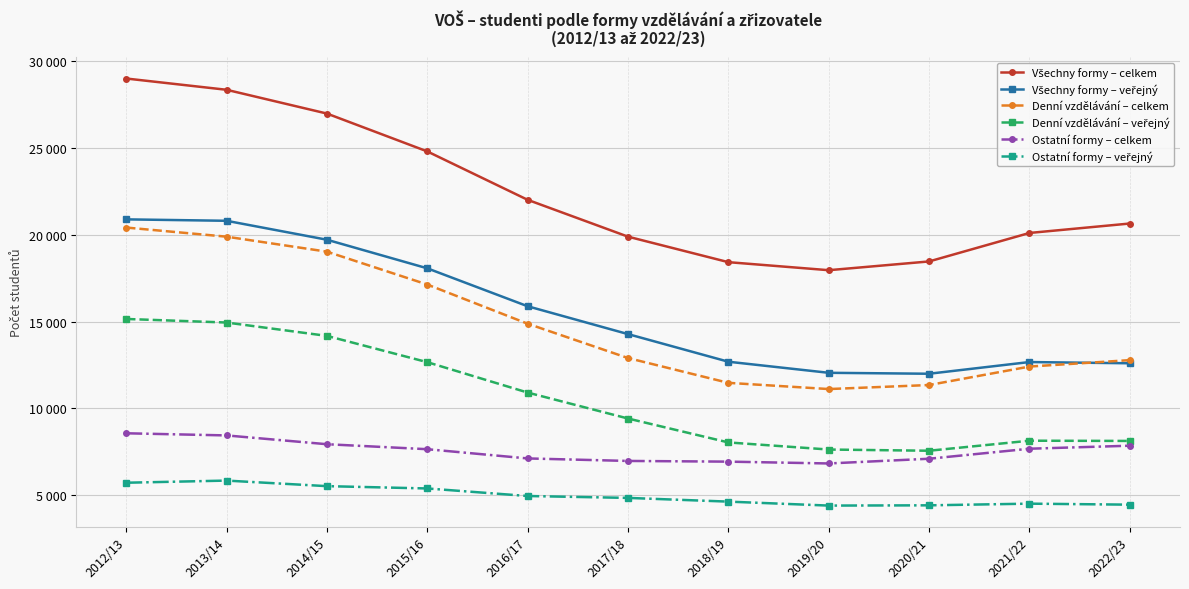

True or false: Denní vzdělávání – celkem and Denní vzdělávání – veřejný intersect in this chart.

False